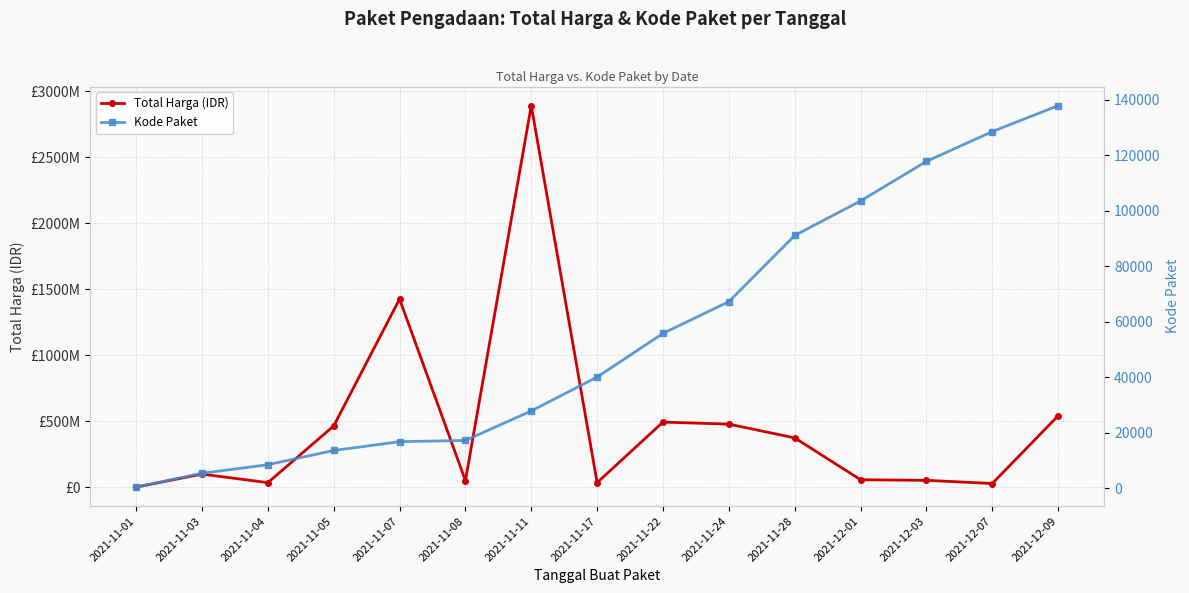

True or false: Kode Paket and Total Harga (IDR) cross at least once.

False